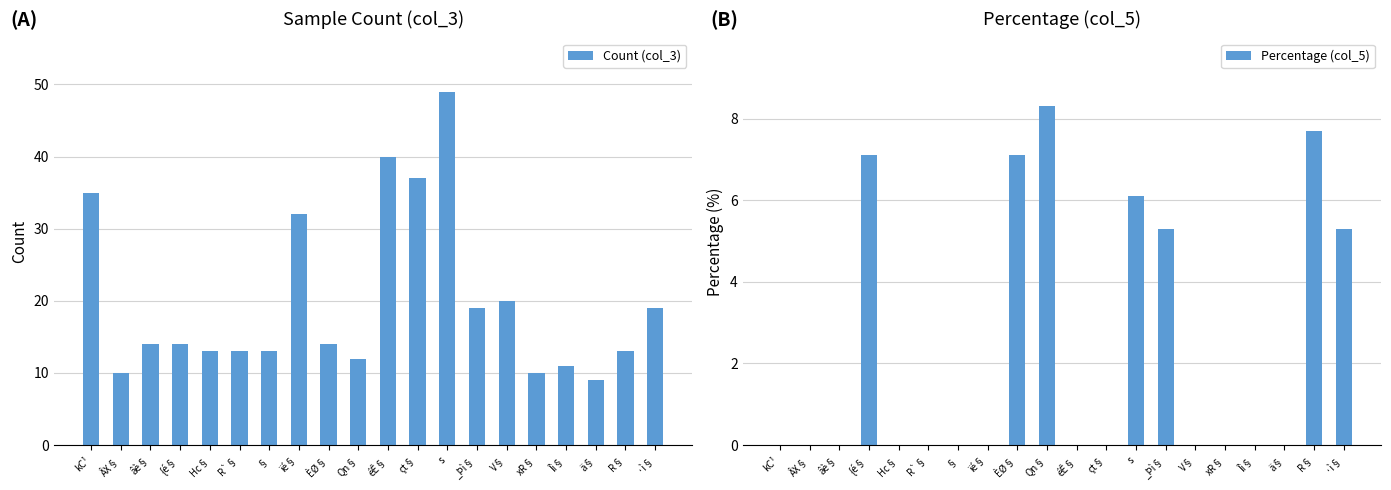

Which has a higher value, éÊ§ or Qn§?

éÊ§